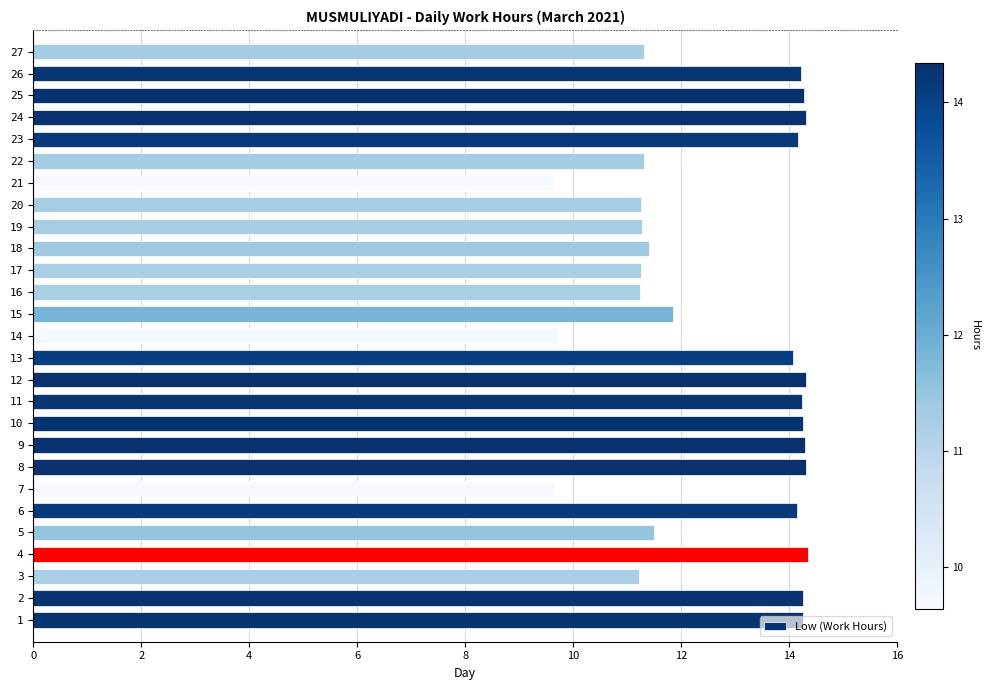

What is the greatest value displayed?

14.3